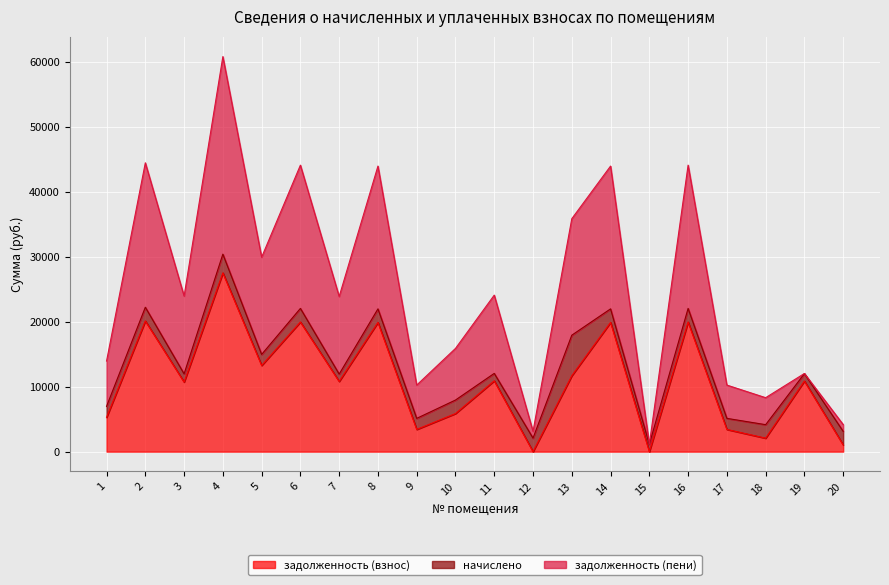

True or false: задолженность (пени) and задолженность (взнос) intersect in this chart.

False